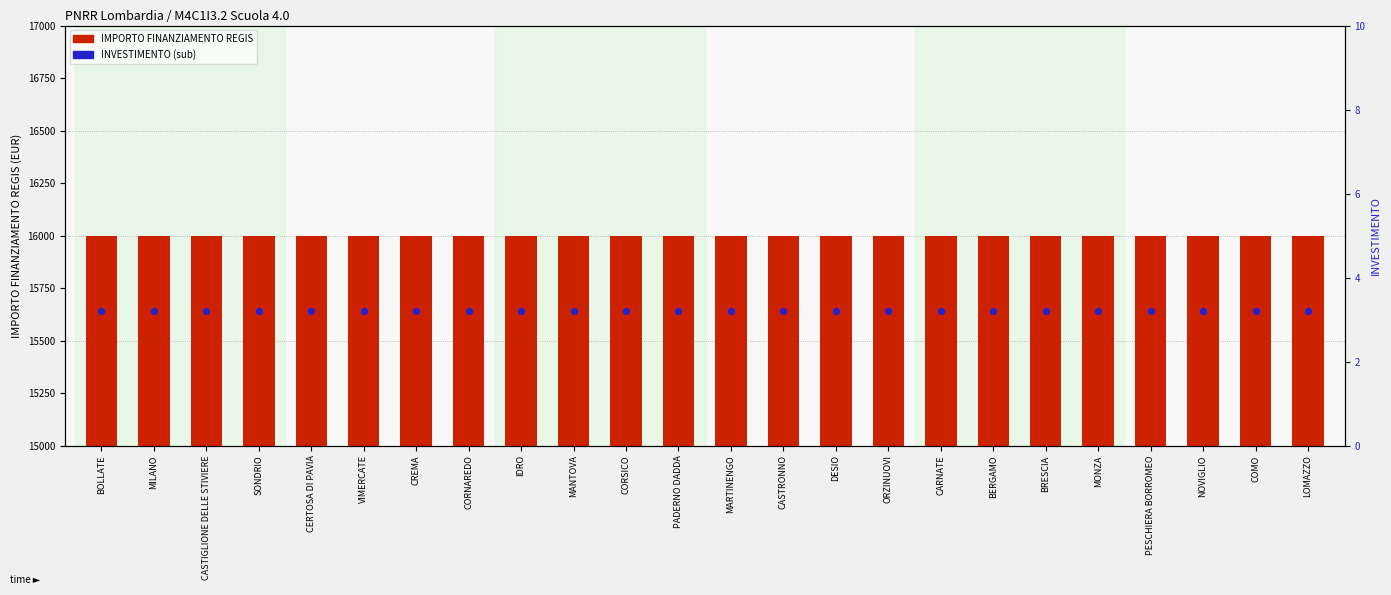

What are all the series names shown in the legend?

IMPORTO FINANZIAMENTO REGIS, INVESTIMENTO